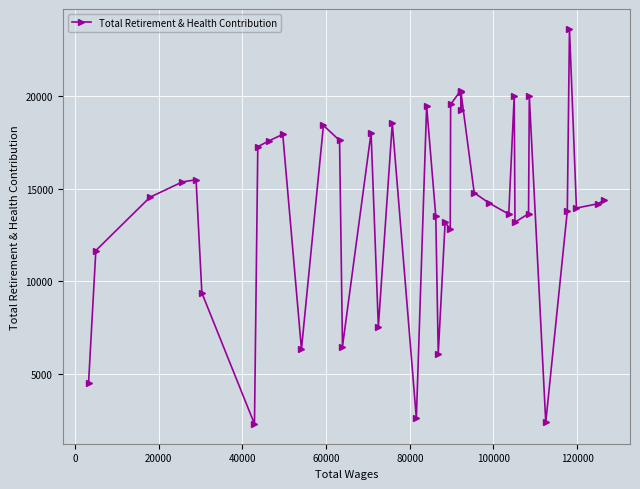

What is the sum of all values?

557341